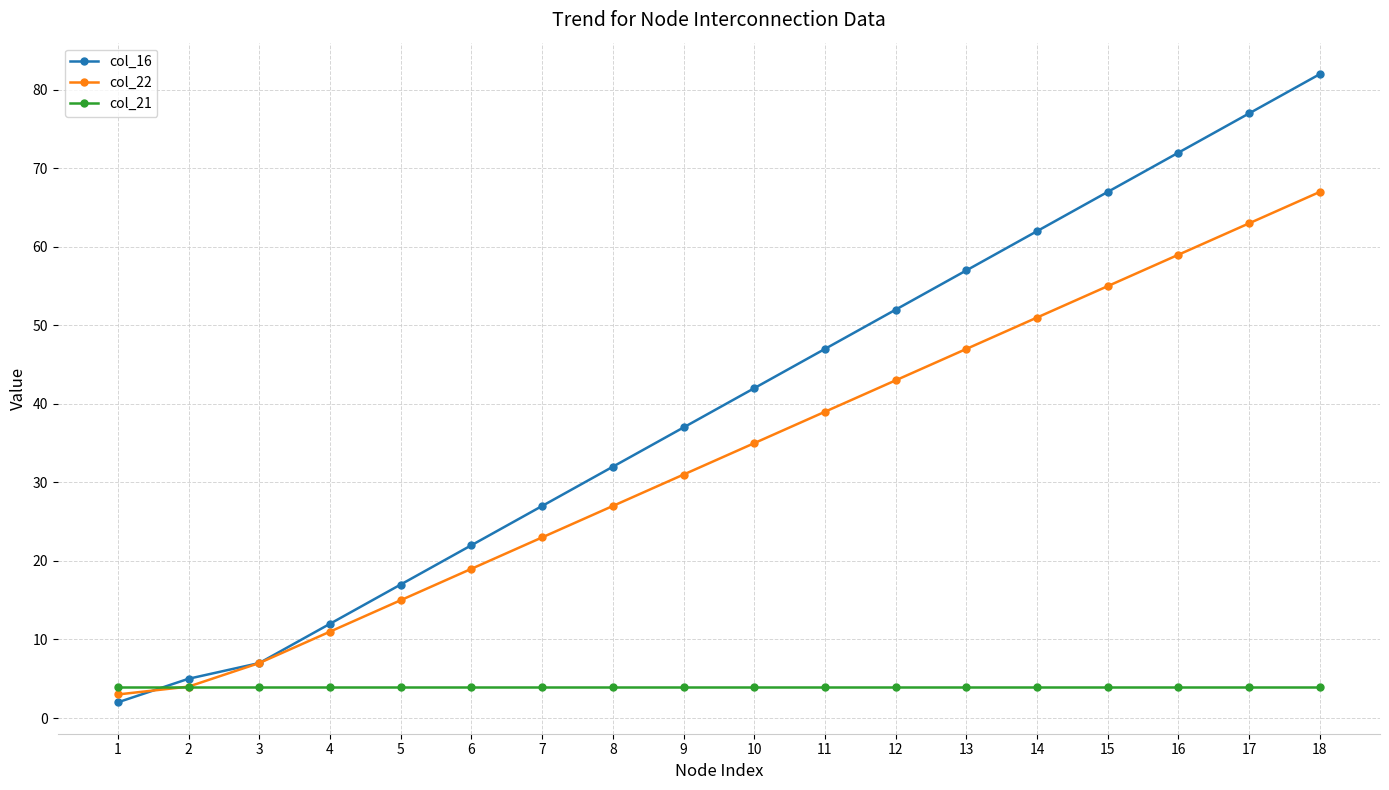

What is the maximum value for col_16?

82